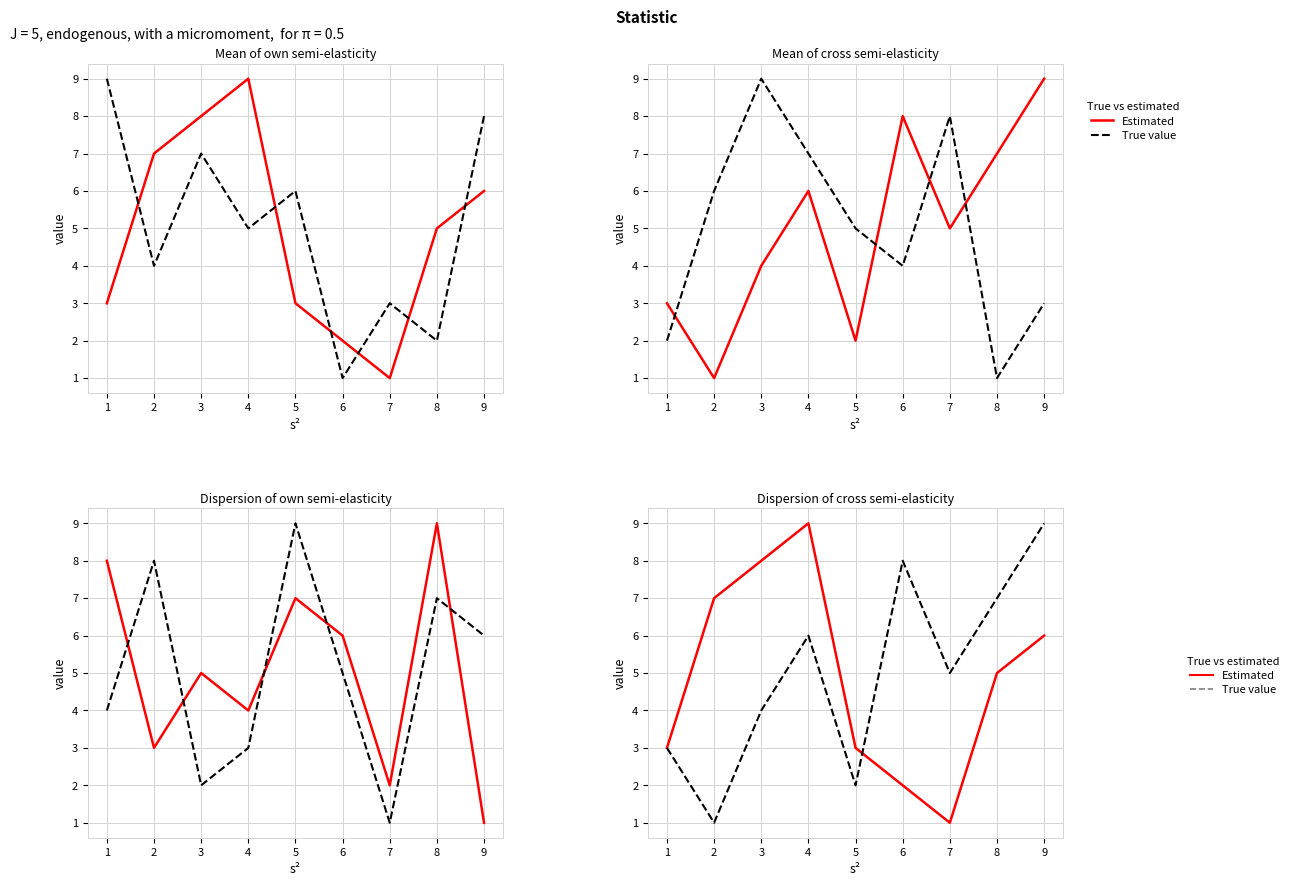

What is the difference between the maximum and minimum values in the Estimated series?

8